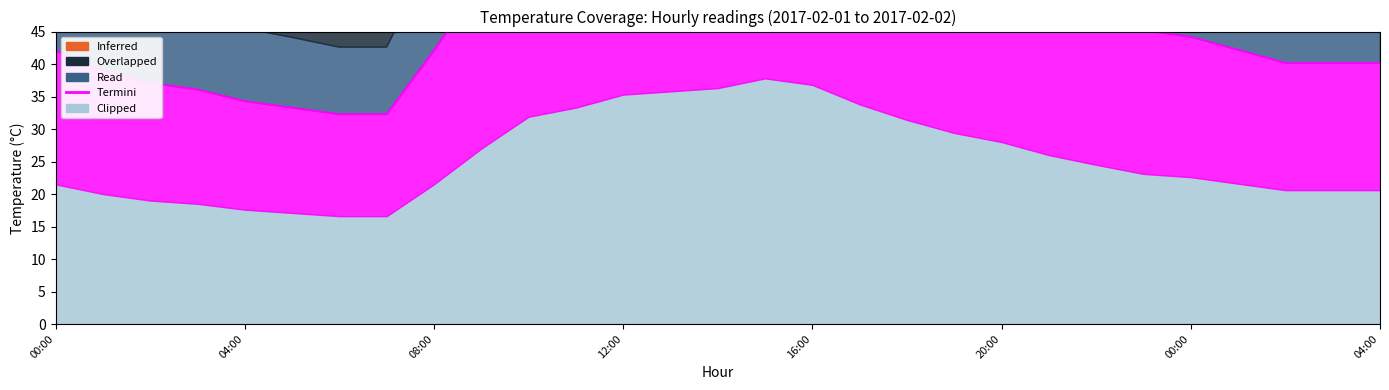

How many categories are shown in the chart?

29